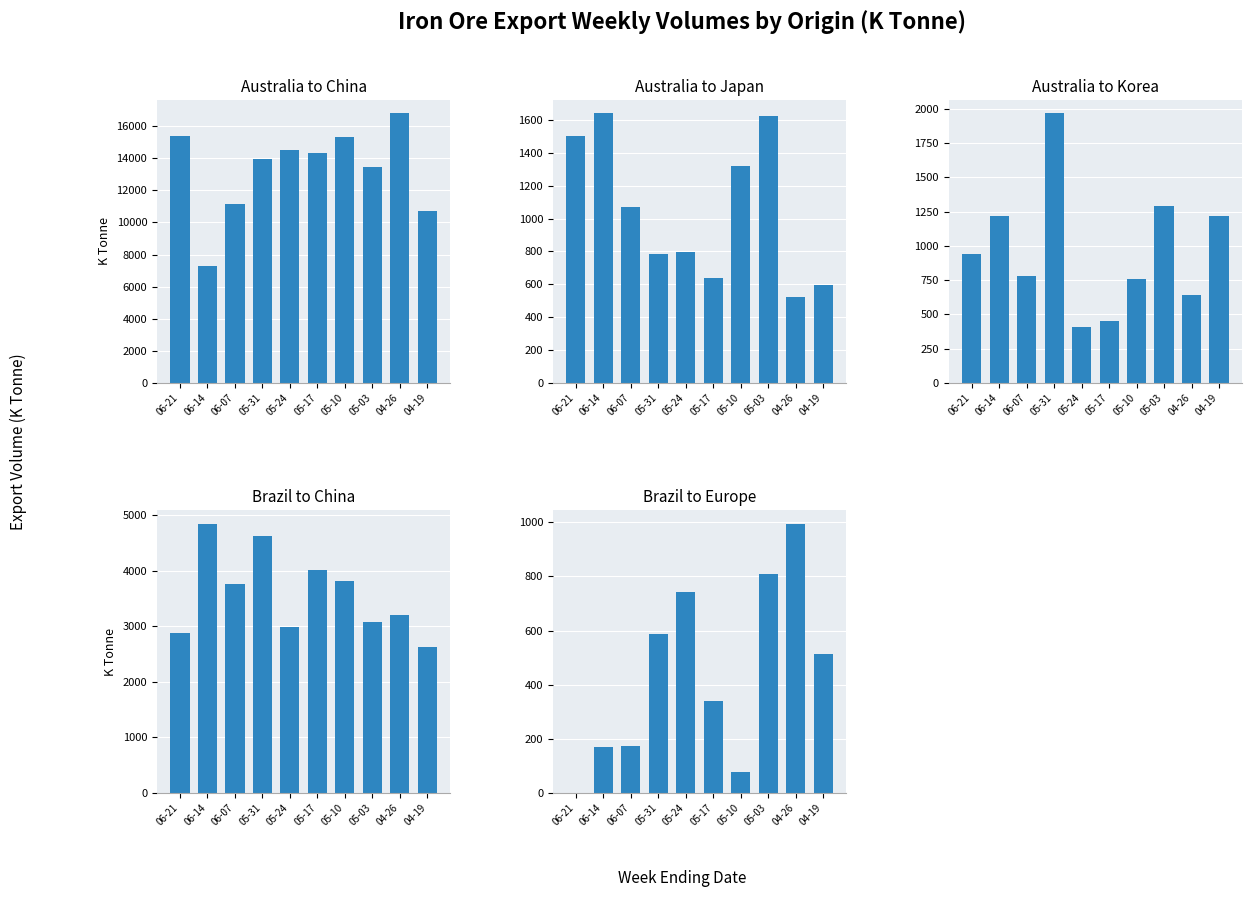

At which label is Brazil to Europe closest to 497?

04-19